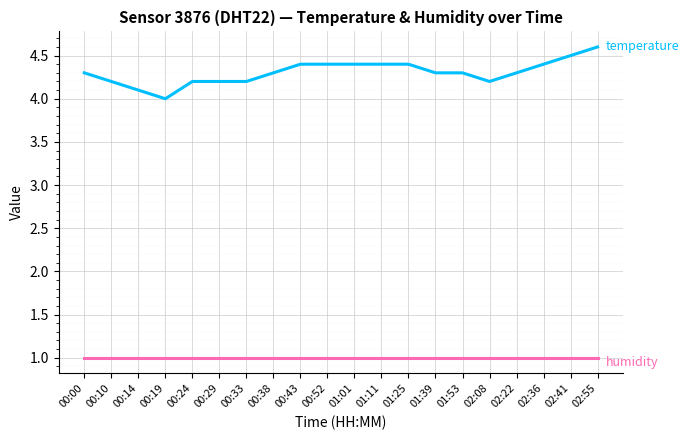

What is the greatest value displayed?

4.6